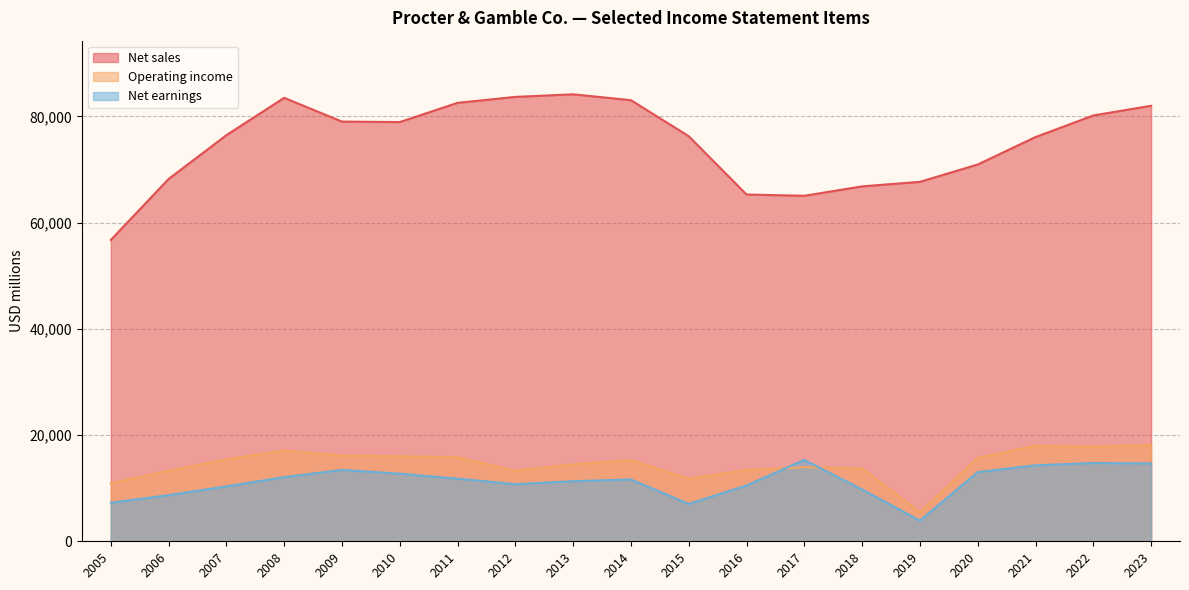

What is the smallest value displayed?

3897